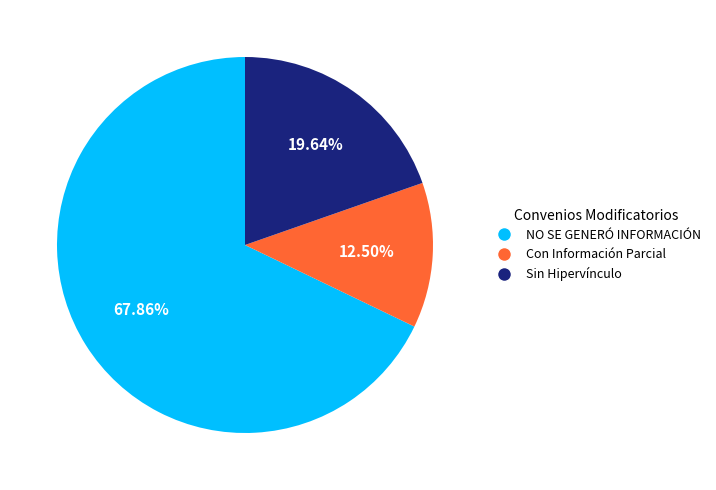

Is there a majority slice in this chart?

Yes